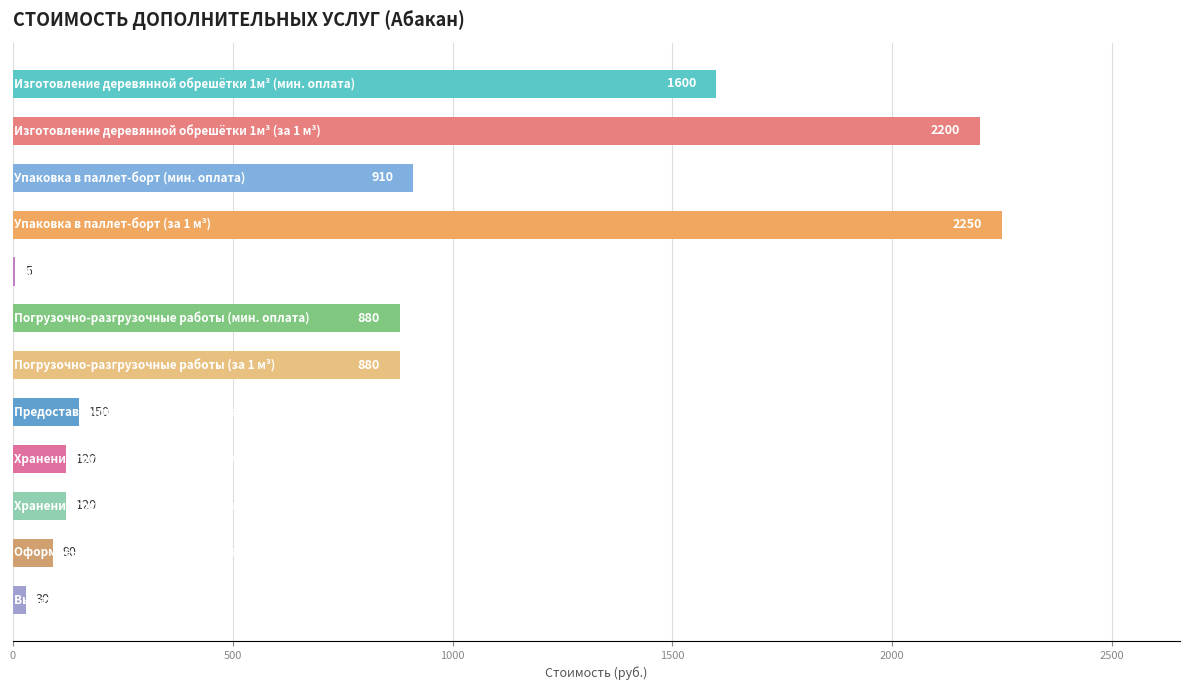

What is the sum of all values?

9235